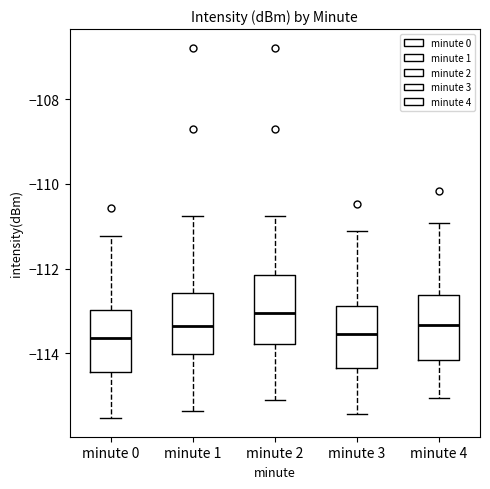

Reading left to right, transcribe this box plot: for each box, give where its median line is, the range the box spans, and where its two whiskers end, as read against the y-axis. The values are not printed on the chart, so give them approximately, as read against the axis.

minute 0: median -113.6, box -114.4 to -113.0, whiskers -115.6 to -111.2
minute 1: median -113.4, box -114.0 to -112.6, whiskers -115.4 to -110.8
minute 2: median -113.0, box -113.8 to -112.2, whiskers -115.0 to -110.8
minute 3: median -113.6, box -114.4 to -112.8, whiskers -115.4 to -111.2
minute 4: median -113.4, box -114.2 to -112.6, whiskers -115.0 to -111.0